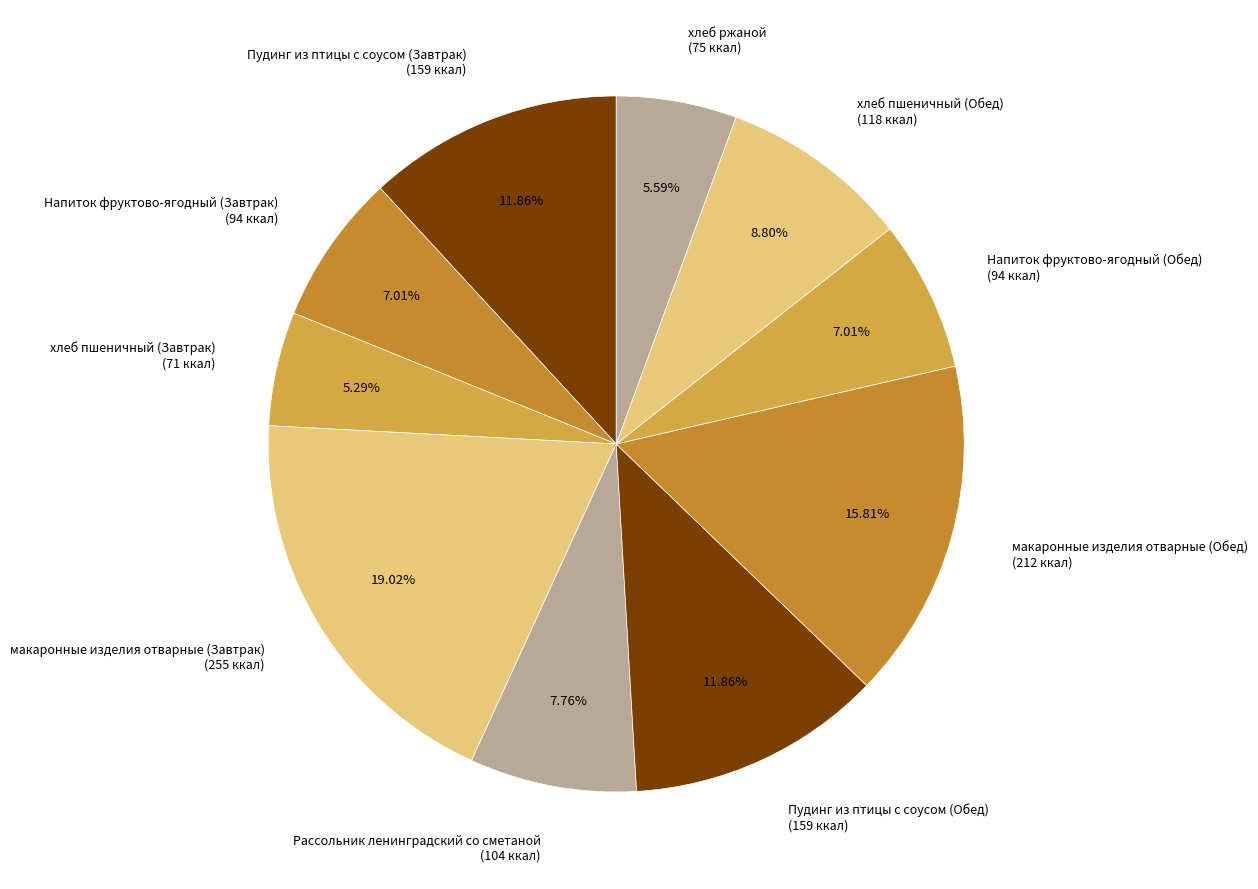

To the nearest percent, what is the difference between the Рассольник ленинградский со сметаной and хлеб пшеничный (Завтрак) slice percentages?

2%